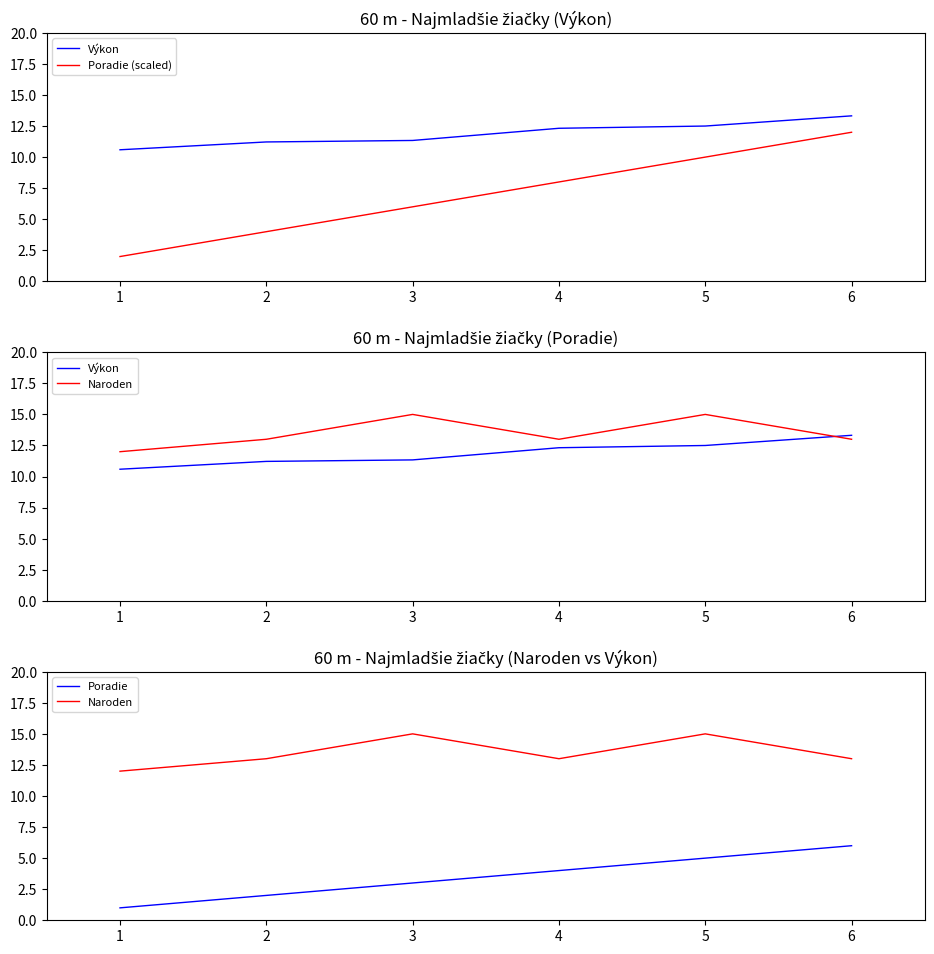

True or false: Naroden and Poradie (scaled) intersect in this chart.

False